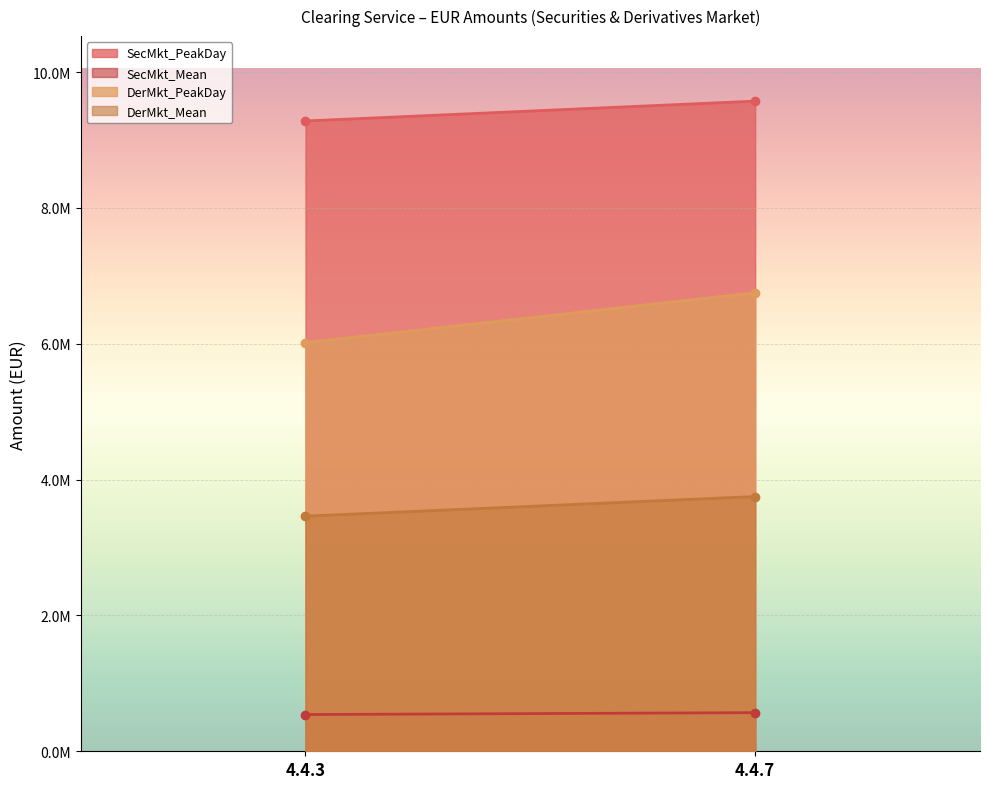

How many lines are shown in the chart?

4